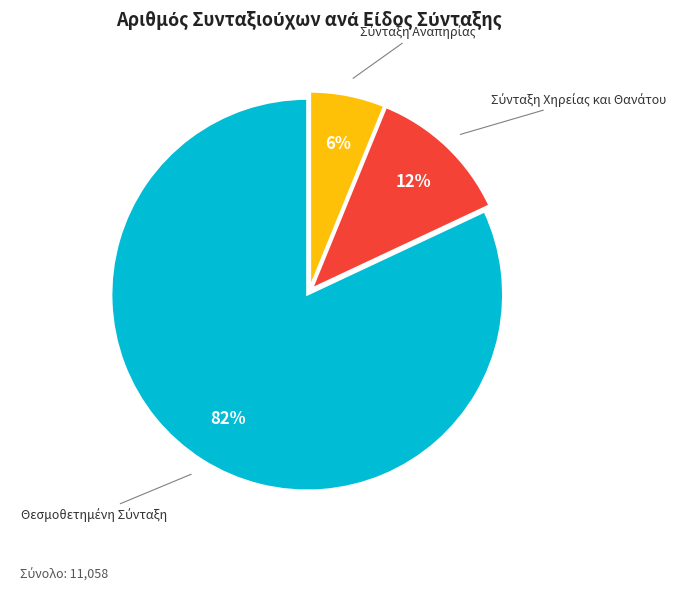

Is there any slice that represents more than half of the pie?

Yes